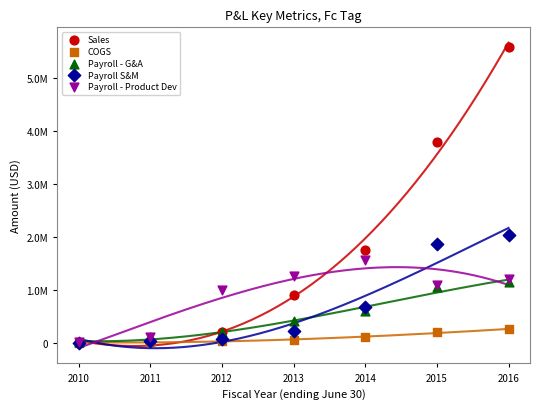

What are all the series names shown in the legend?

Sales, COGS, Payroll - G&A, Payroll S&M, Payroll - Product Dev